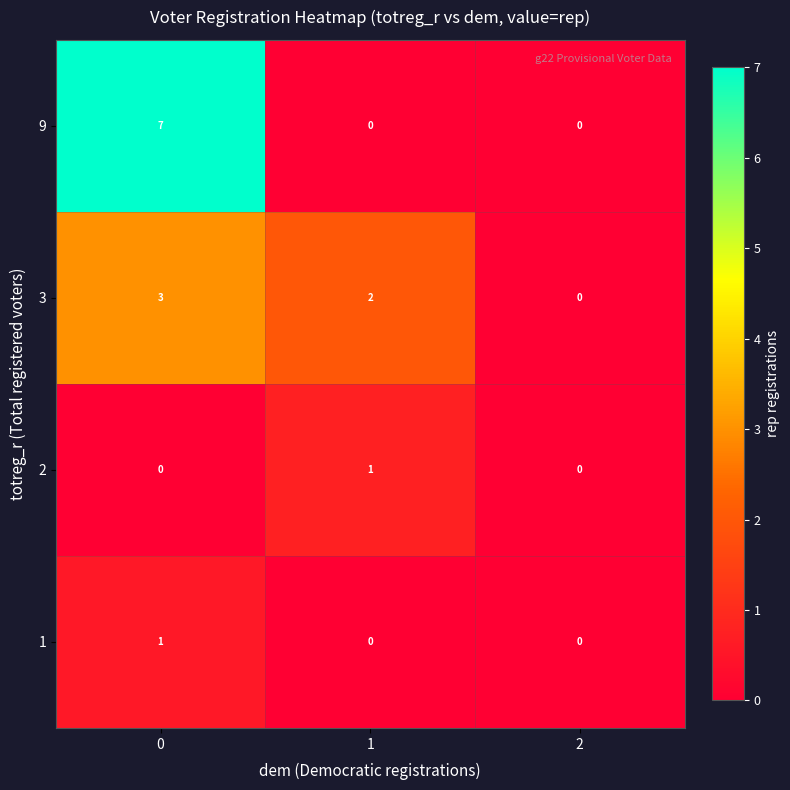

Which series has the largest range (max minus min)?

9